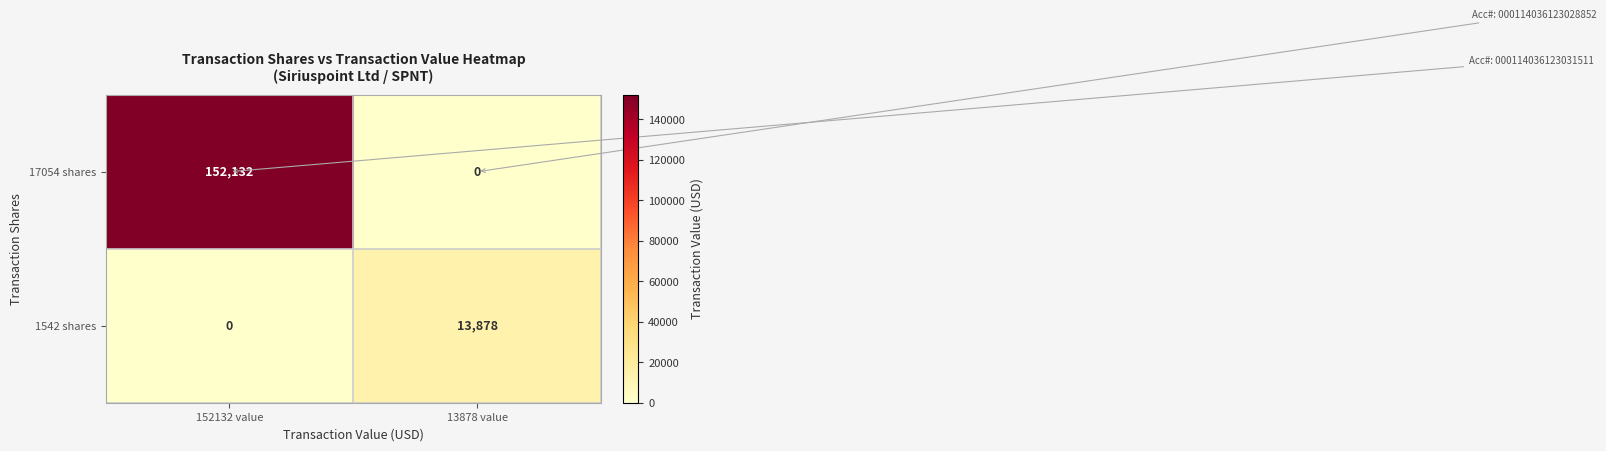

How many categories are shown in the chart?

2